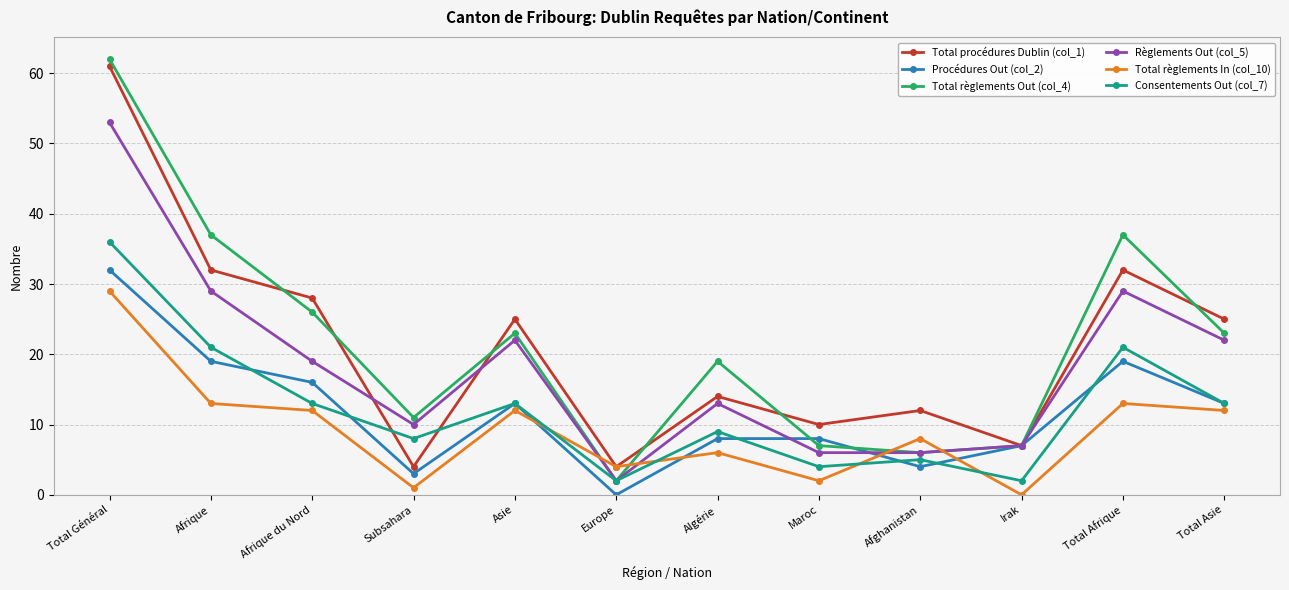

Reading left to right, extract all data points from this chart.

Total procédures Dublin (col_1): 61	32	28	4	25	4	14	10	12	7	32	25
Procédures Out (col_2): 32	19	16	3	13	0	8	8	4	7	19	13
Total règlements Out (col_4): 62	37	26	11	23	2	19	7	6	7	37	23
Règlements Out (col_5): 53	29	19	10	22	2	13	6	6	7	29	22
Total règlements In (col_10): 29	13	12	1	12	4	6	2	8	0	13	12
Consentements Out (col_7): 36	21	13	8	13	2	9	4	5	2	21	13